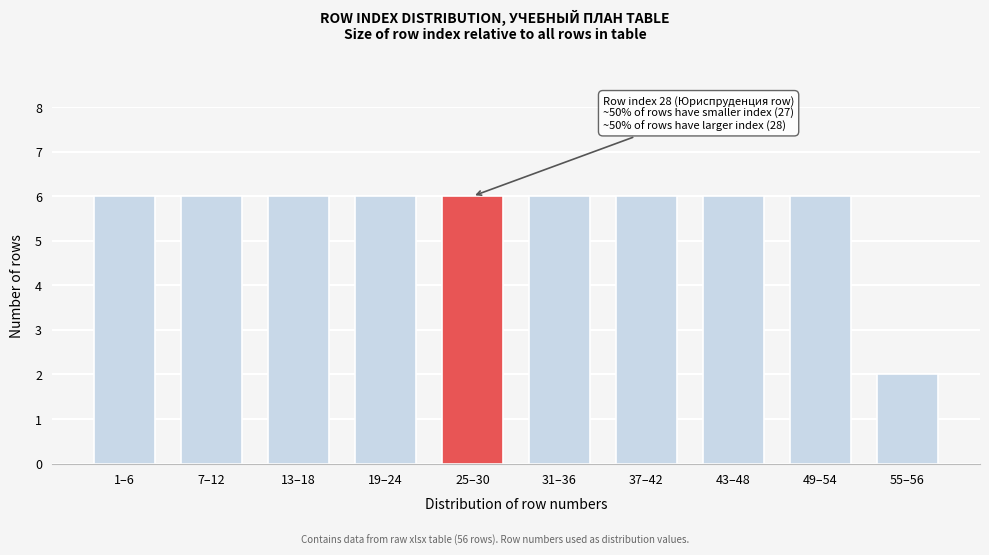

Reading left to right, transcribe all the data shown in this chart.

1–6=6	7–12=6	13–18=6	19–24=6	25–30=6	31–36=6	37–42=6	43–48=6	49–54=6	55–56=2